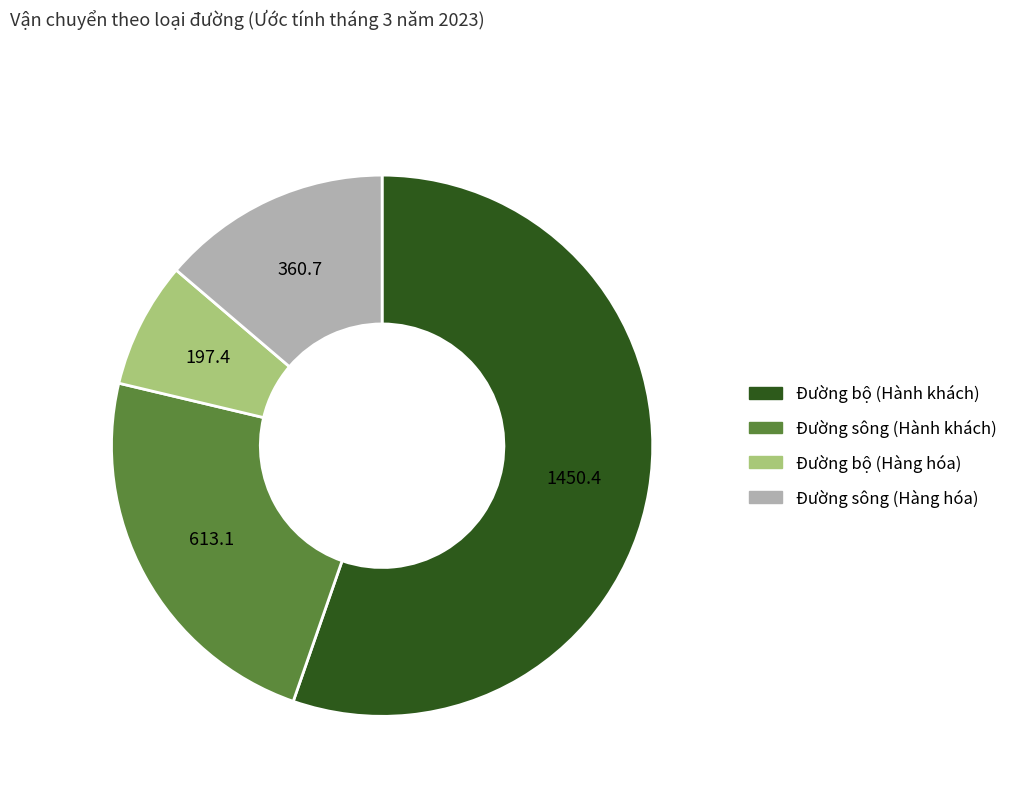

What is the largest slice in the pie chart?

Đường bộ (Hành khách)